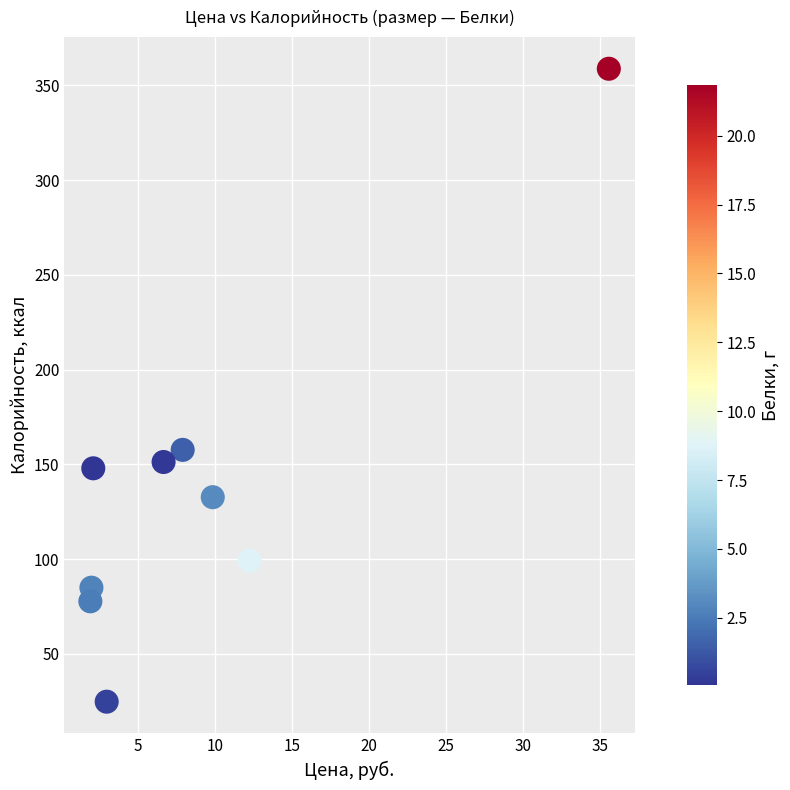

What is the average X value?

9.0